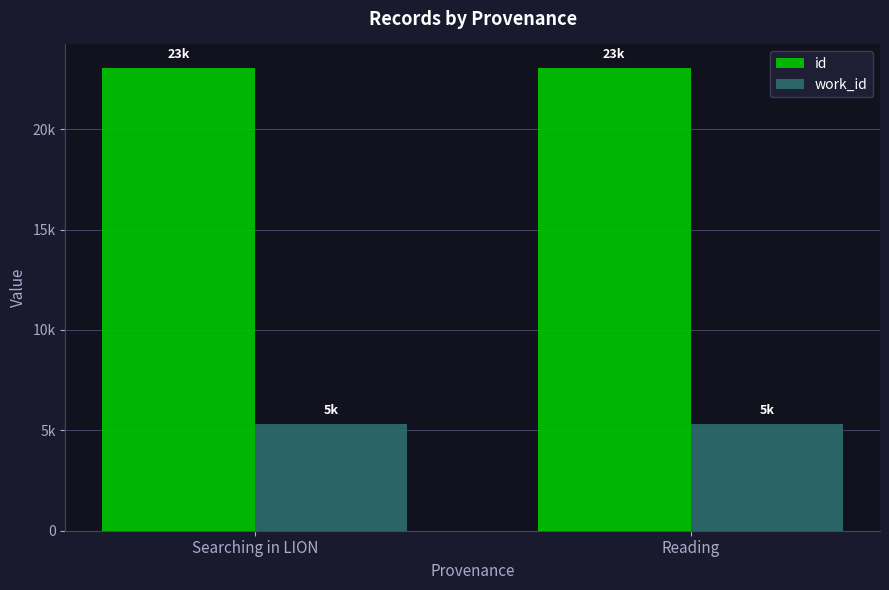

What are all the series names shown in the legend?

id, work_id